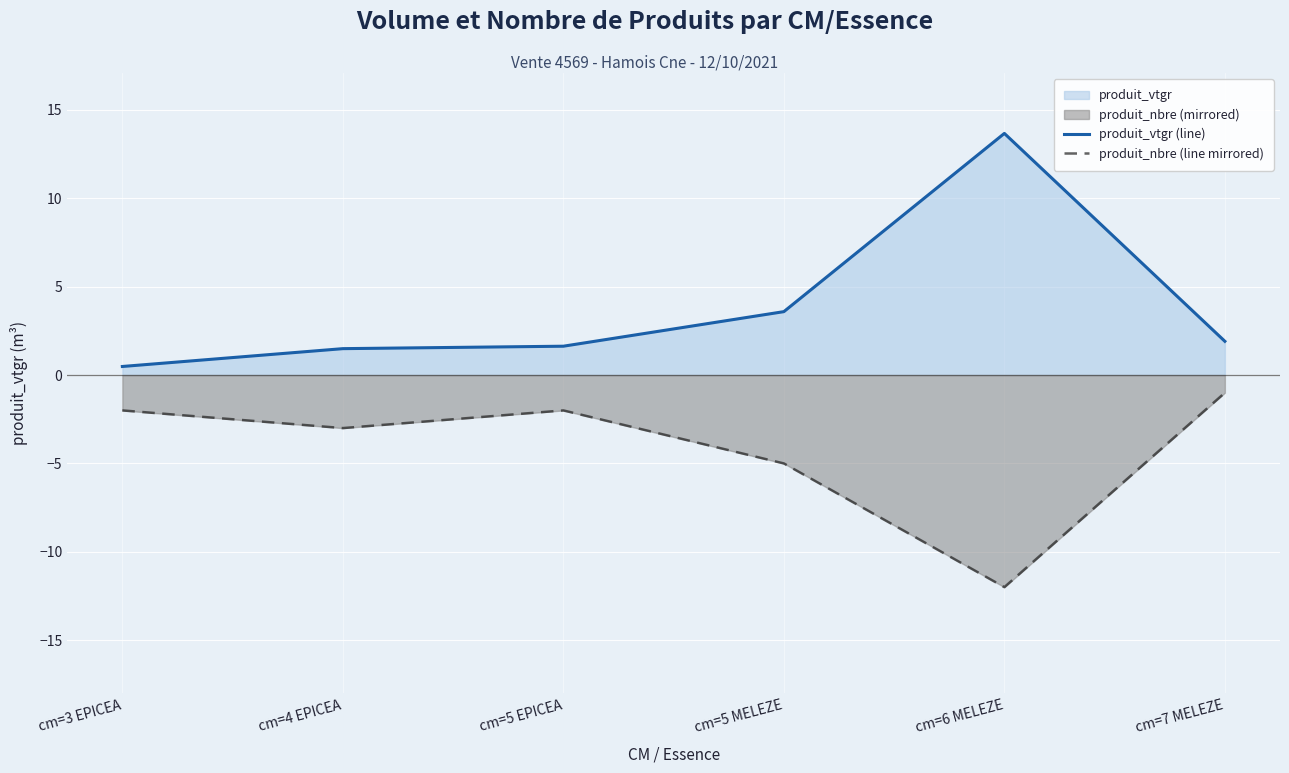

What position from the left is cm=4 EPICEA?

2